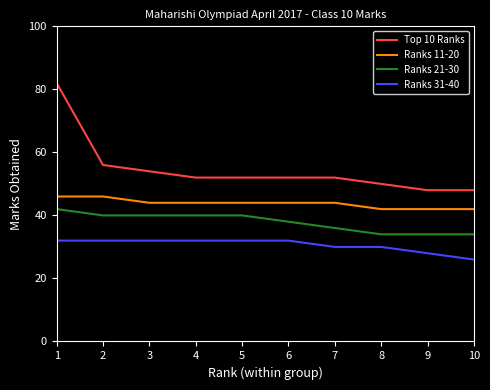

The value of Ranks 21-30 at 5 is 40. True or false?

True